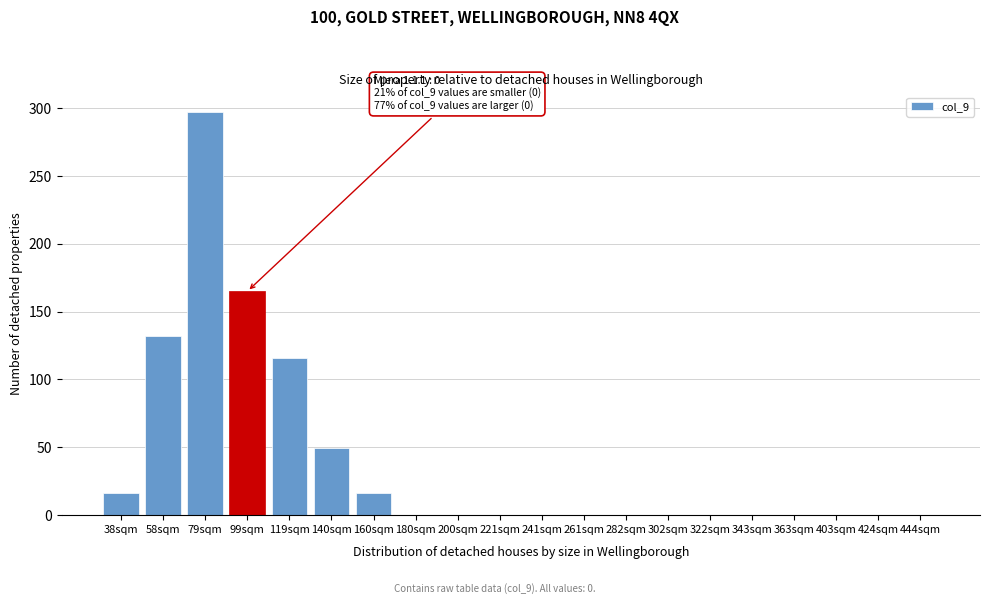

Reading left to right, extract all data points from this chart.

38sqm=16.5	58sqm=132.0	79sqm=297.0	99sqm=165.0	119sqm=115.5	140sqm=49.5	160sqm=16.5	180sqm=0.0	200sqm=0.0	221sqm=0.0	241sqm=0.0	261sqm=0.0	282sqm=0.0	302sqm=0.0	322sqm=0.0	343sqm=0.0	363sqm=0.0	403sqm=0.0	424sqm=0.0	444sqm=0.0